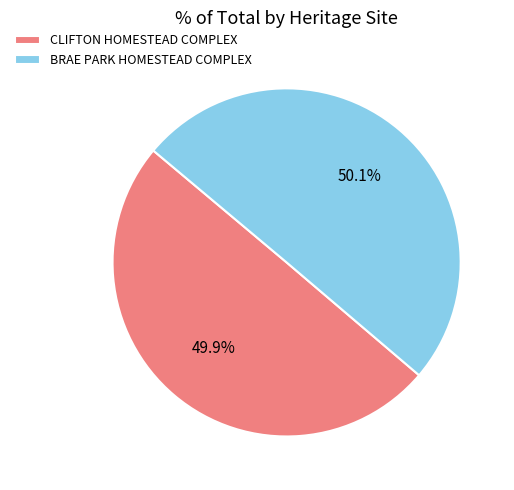

Count the number of slices in the pie.

2